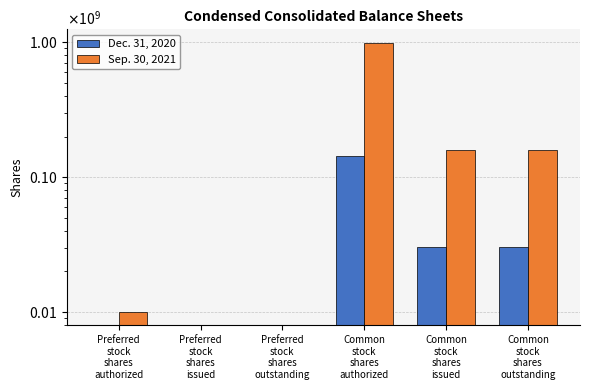

What are all the series names shown in the legend?

Dec. 31, 2020, Sep. 30, 2021